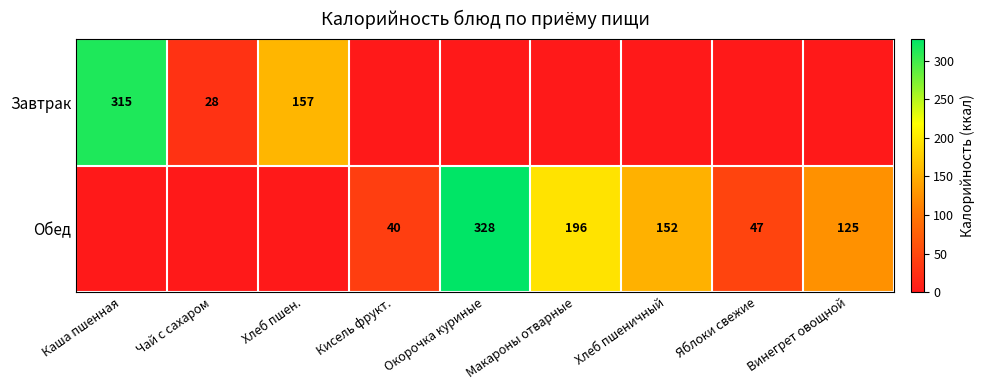

What is the difference between the Обед values at Макароны отварные and Яблоки свежие?

149